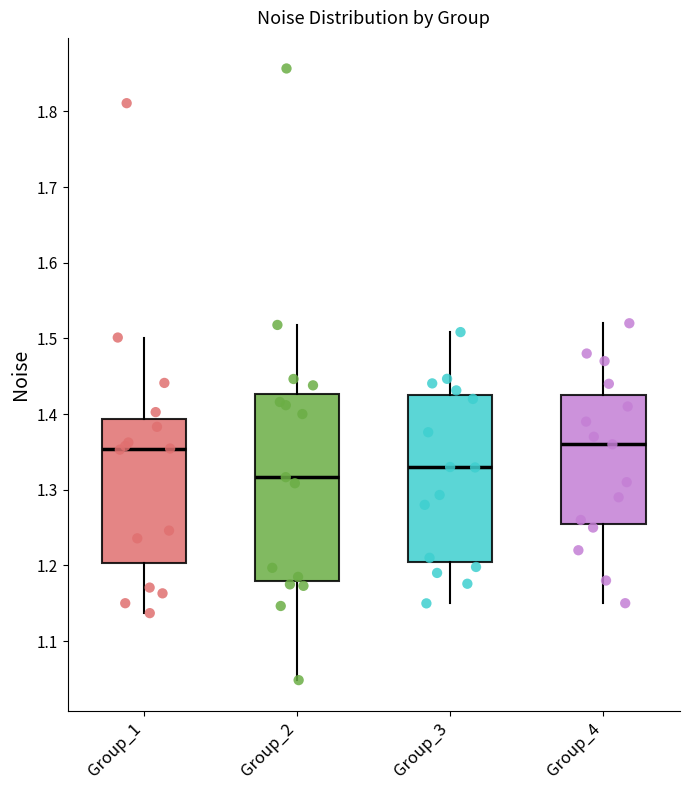

Comparing the boxes themselves (not the whiskers), which one is the tallest?

Group_2